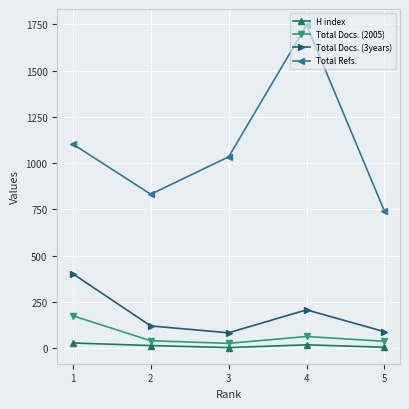

List the labels in order of Total Refs. value, smallest first.

5, 2, 3, 1, 4